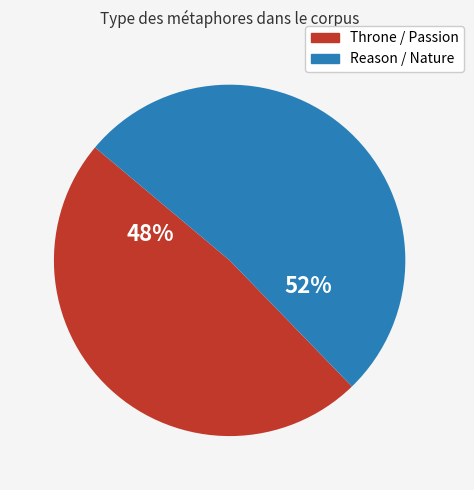

Does any single category account for the majority?

Yes